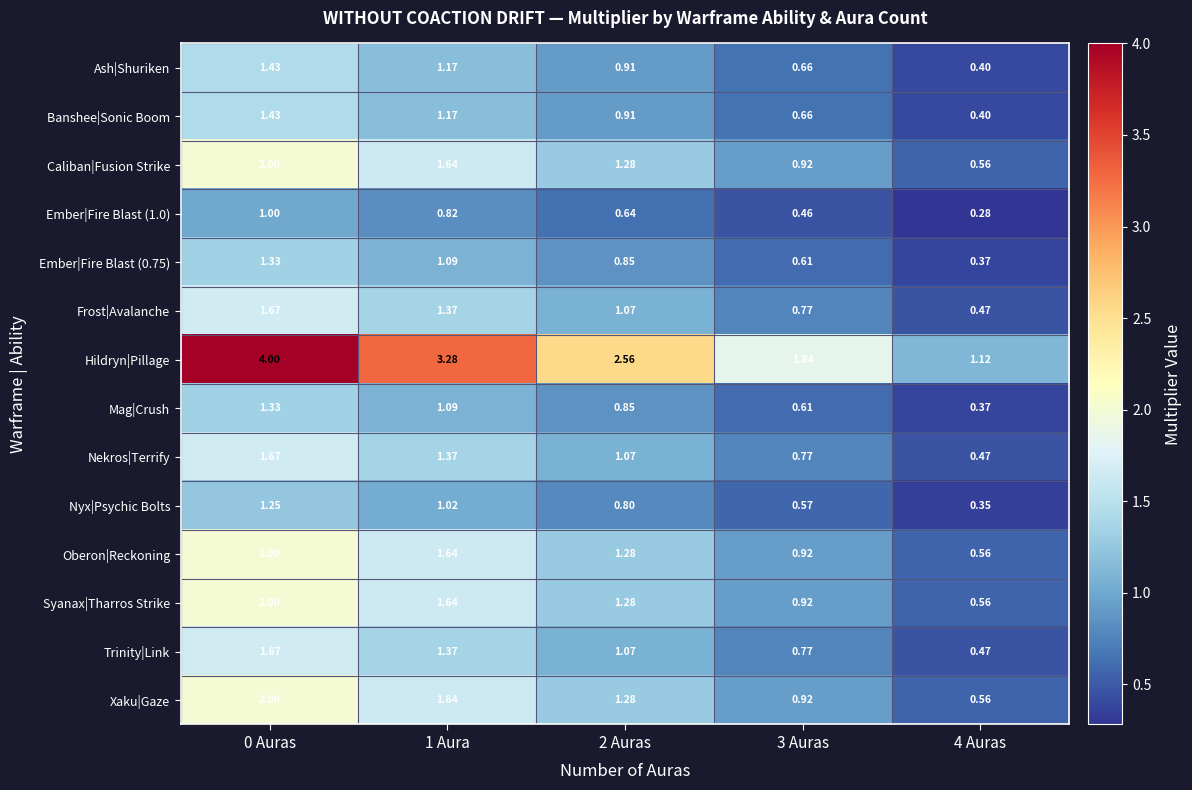

Which series changed the most between 1 Aura and 4 Auras?

Hildryn|Pillage